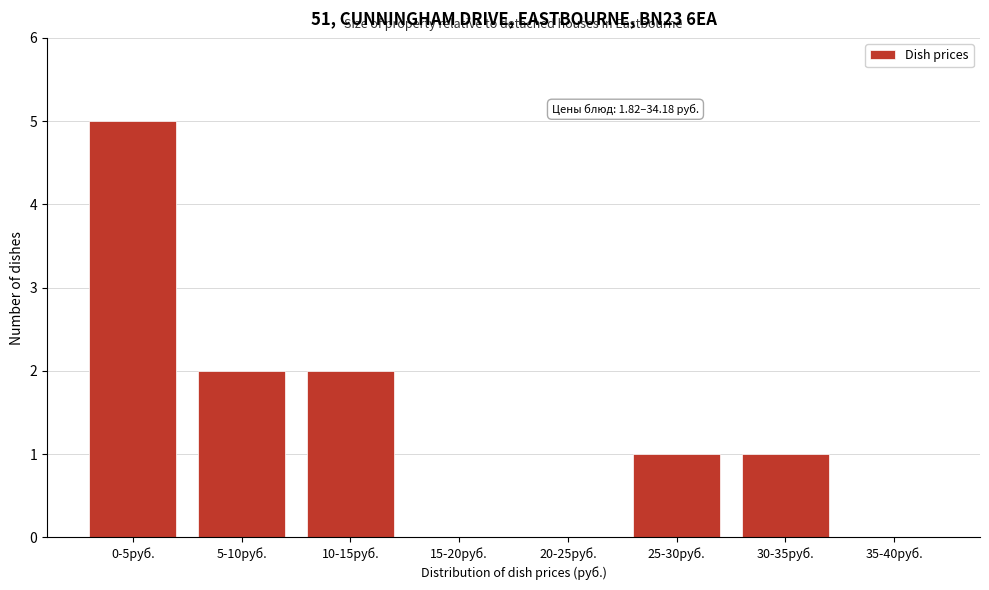

Reading right to left, extract all data points from this chart.

35-40руб.=0	30-35руб.=1	25-30руб.=1	20-25руб.=0	15-20руб.=0	10-15руб.=2	5-10руб.=2	0-5руб.=5